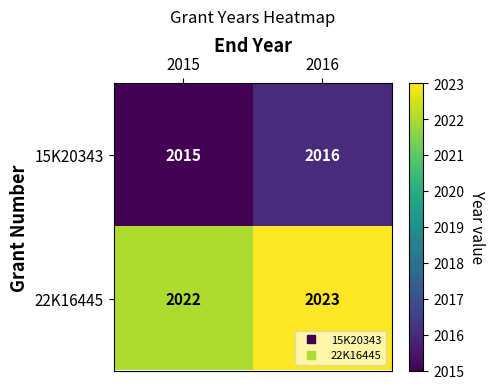

What is the spread (max minus min) of values at 2016?

7